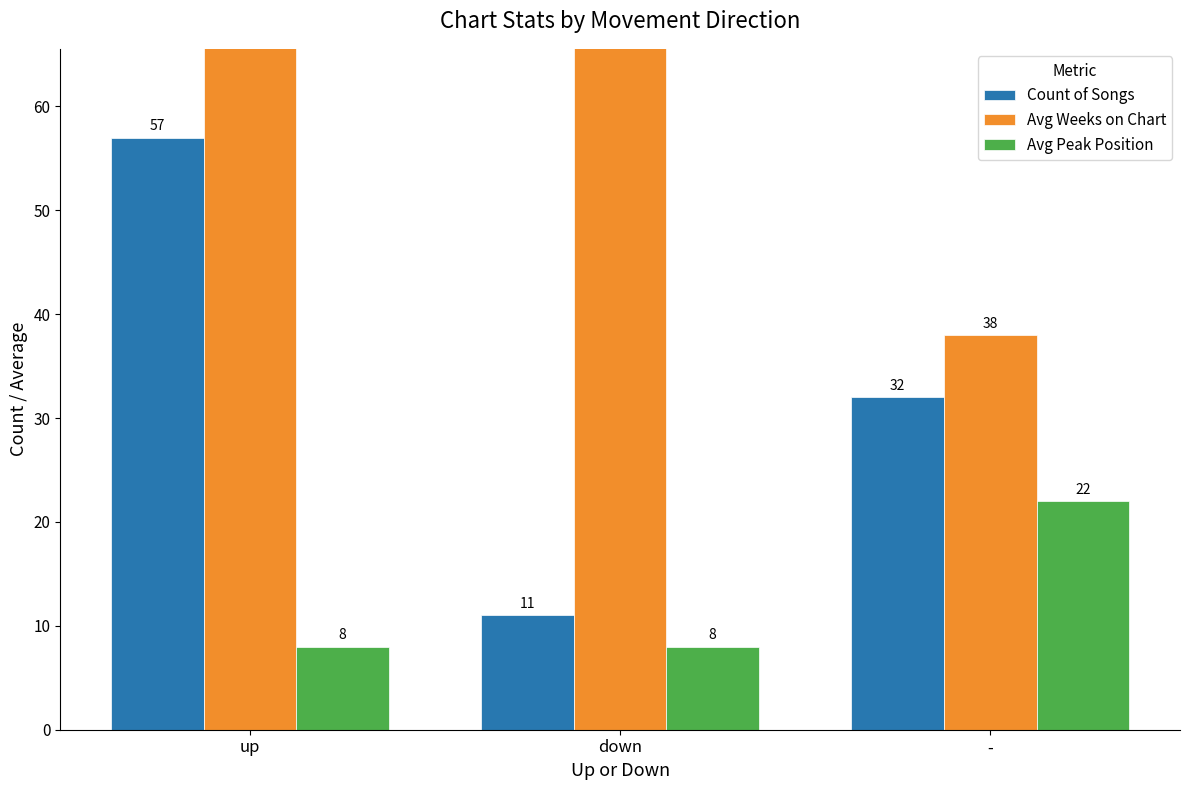

Which category has the lowest value in the Avg Weeks on Chart series?

-